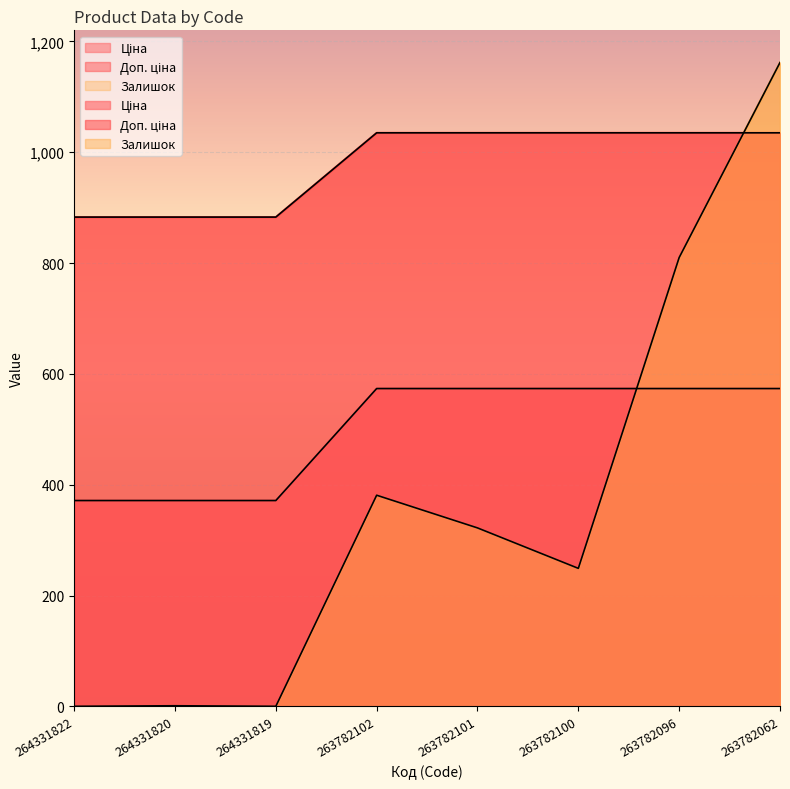

Which category has the lowest value in the Ціна series?

264331822